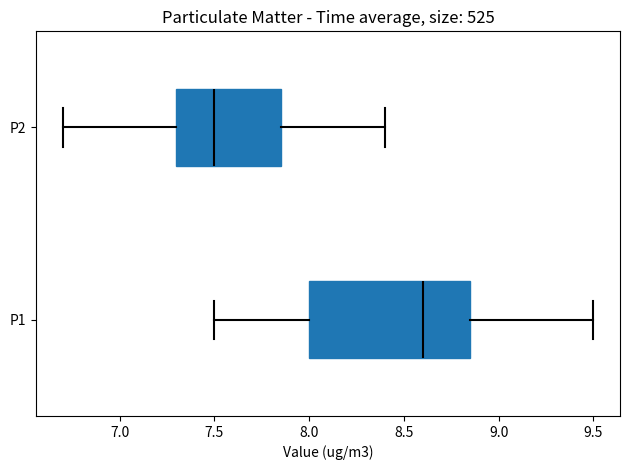

Comparing the boxes themselves (not the whiskers), which one is the widest?

P1